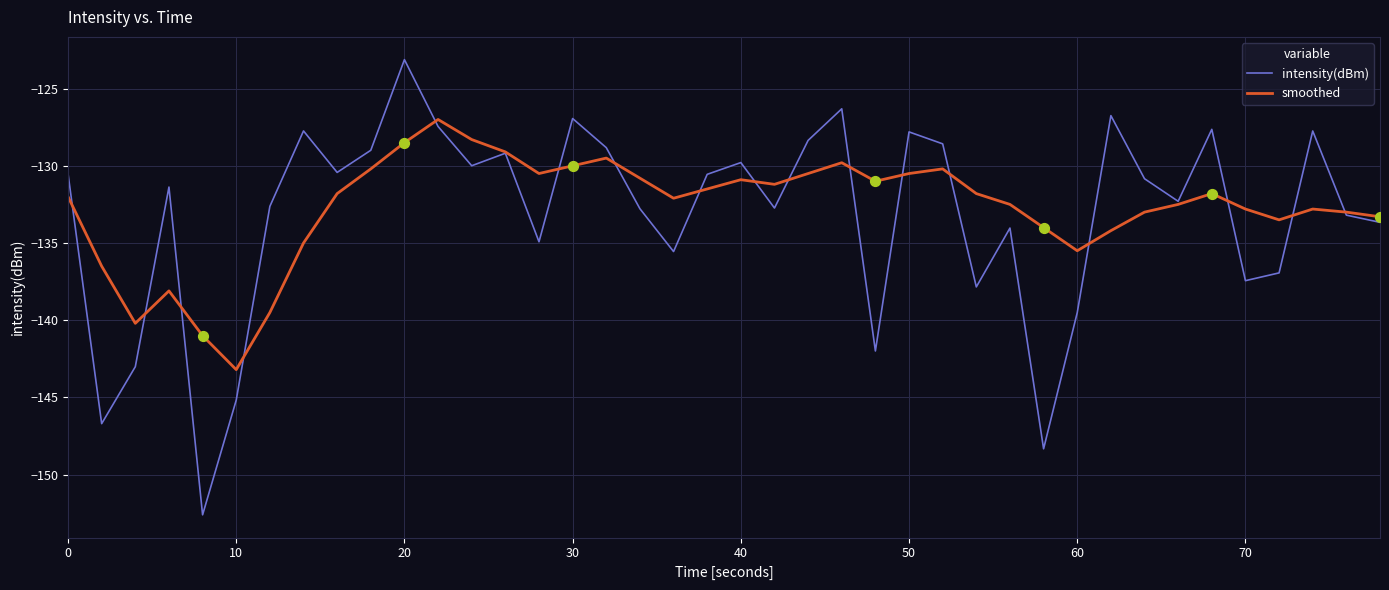

What is the minimum value for intensity(dBm)?

-152.6